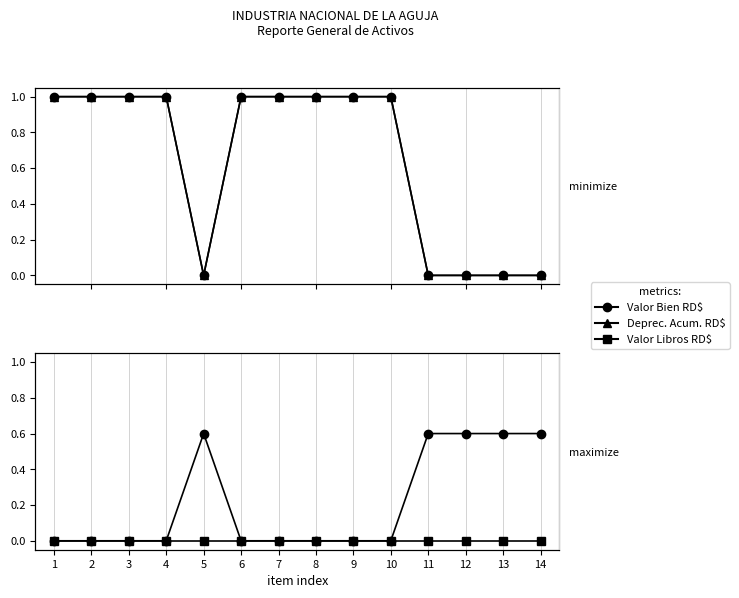

What is the spread (max minus min) of values at 3?

1.0